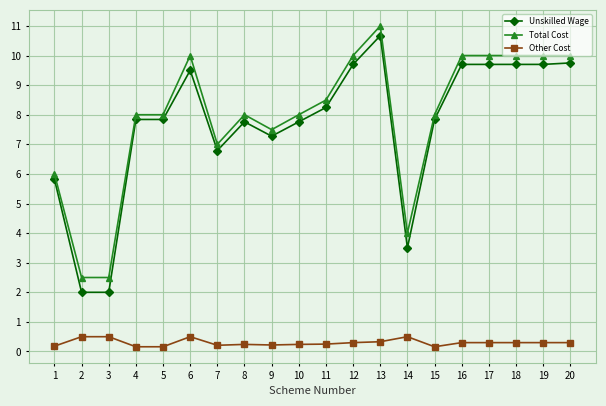

What is the sum of the Other Cost values at 11 and 5?

0.4